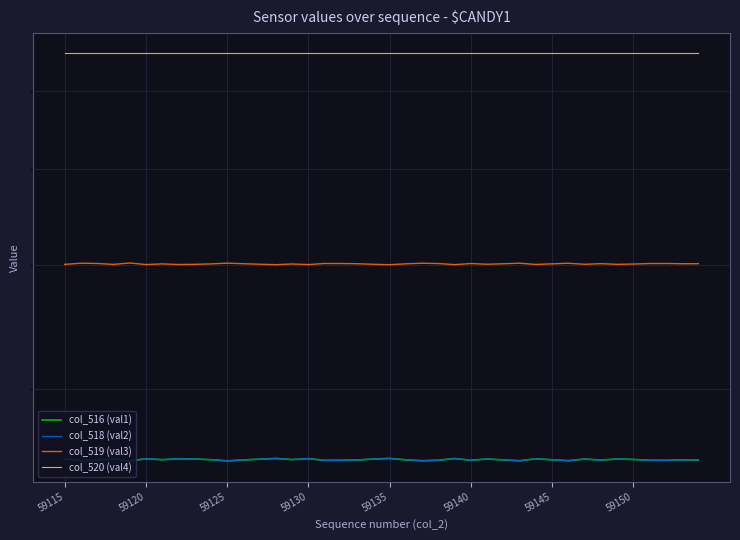

What is the maximum value for col_518 (val2)?

25493